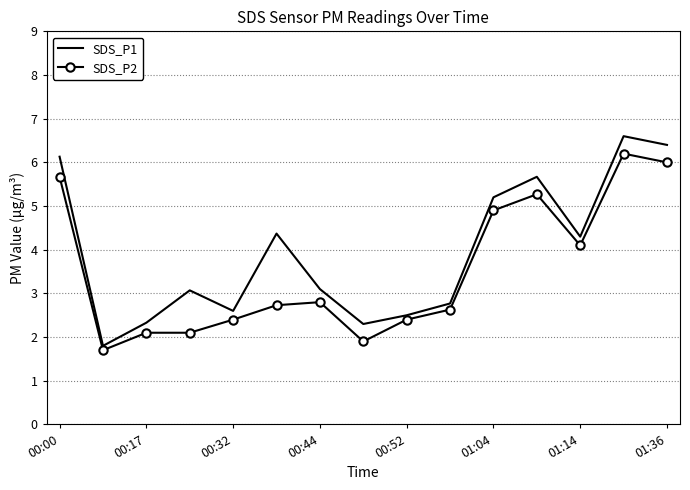

Which series has the largest total across all categories?

SDS_P1